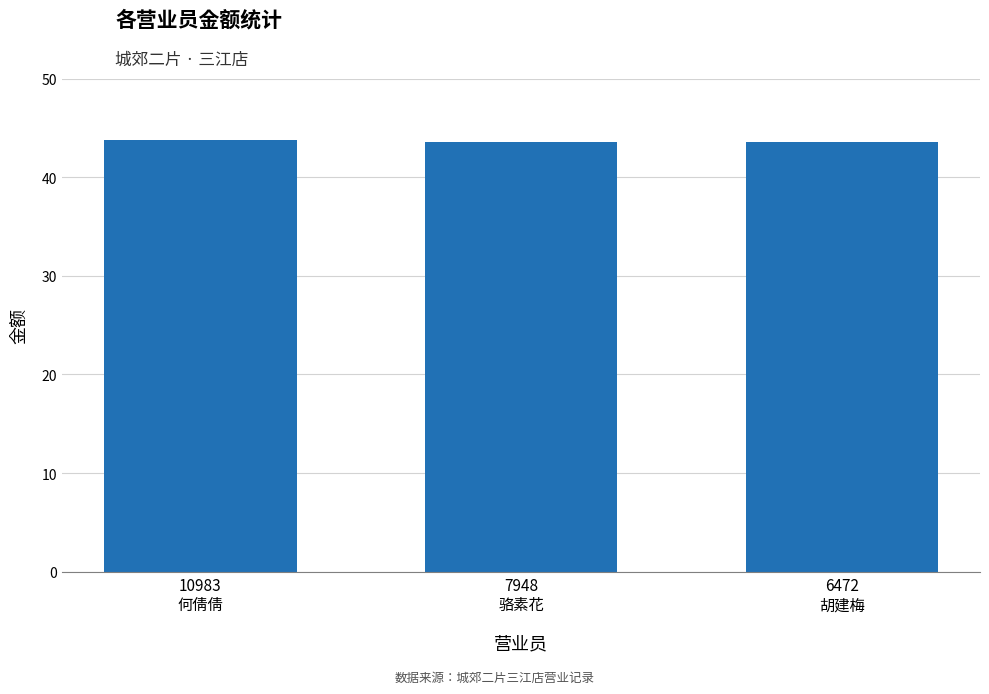

What is the value of the 1st bar from the left?

43.8